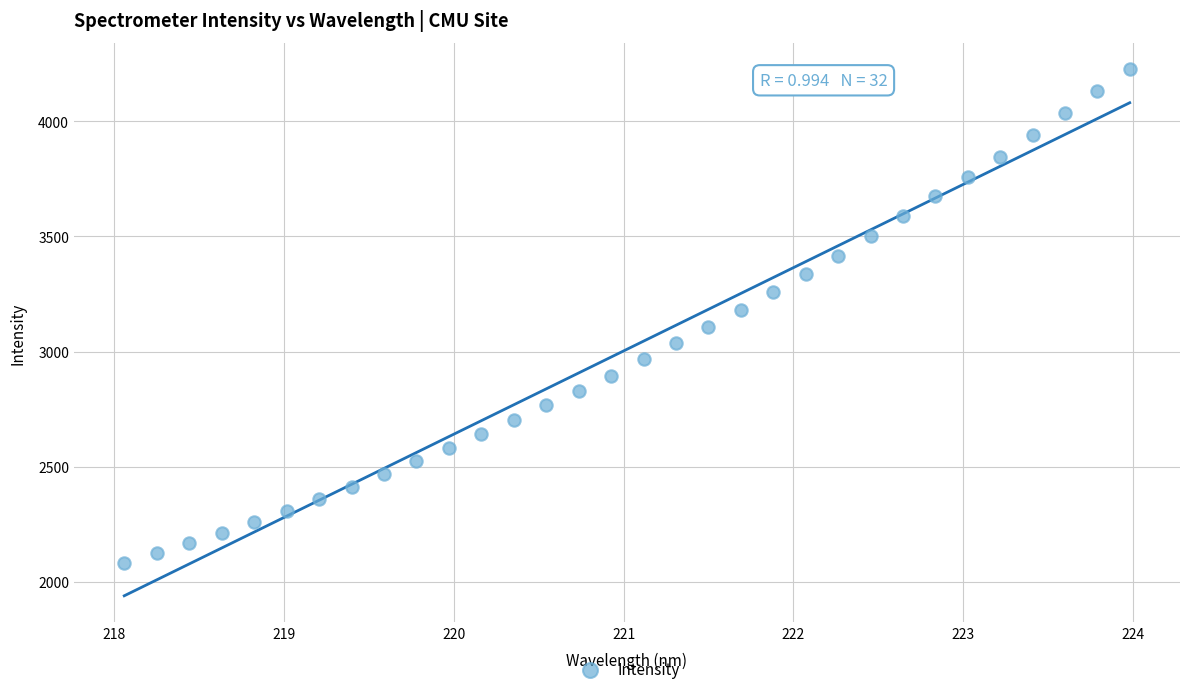

What is the range of X values (max minus min)?

5.9